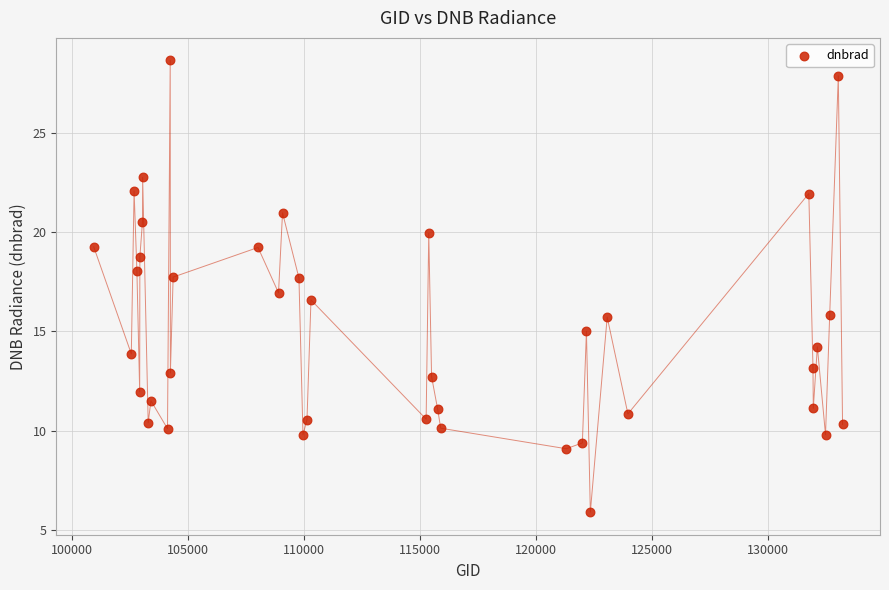

What is the range of X values (max minus min)?

32293.0